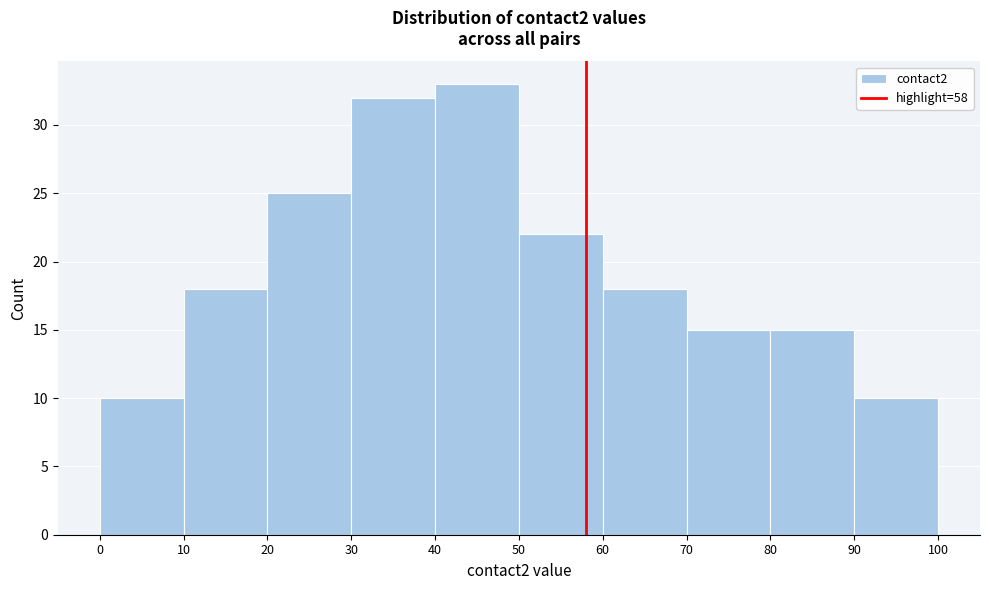

How tall is the bar that spans 80 to 90 on the x-axis? The values are not printed on the chart, so give them approximately, as read against the axis.

15